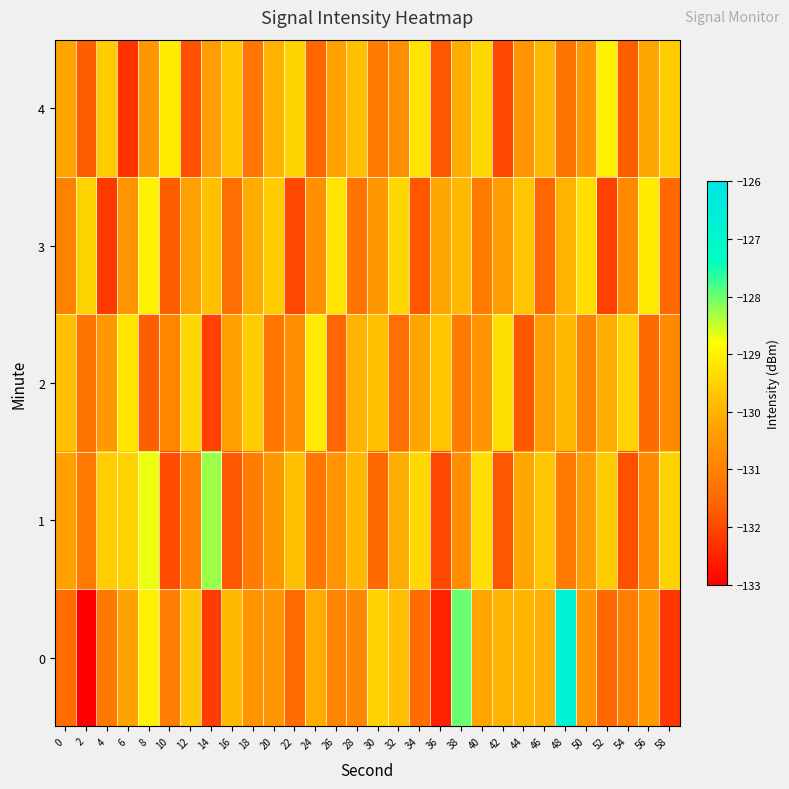

Reading left to right, extract all data points from this chart.

0: 0=-131.4	2=-133.0	4=-131.2	6=-130.3	8=-129.1	10=-131.1	12=-129.6	14=-132.2	16=-129.9	18=-130.6	20=-130.5	22=-131.5	24=-130.1	26=-130.9	28=-130.9	30=-129.5	32=-129.8	34=-131.5	36=-132.5	38=-128.0	40=-130.2	42=-130.0	44=-130.0	46=-130.0	48=-126.7	50=-130.5	52=-131.5	54=-131.1	56=-130.4	58=-132.2
1: 0=-130.3	2=-131.1	4=-129.6	6=-129.5	8=-128.7	10=-132.0	12=-131.0	14=-128.3	16=-131.8	18=-131.1	20=-130.5	22=-129.8	24=-131.2	26=-130.6	28=-129.9	30=-131.5	32=-130.1	34=-129.4	36=-132.0	38=-130.7	40=-129.3	42=-131.8	44=-130.2	46=-129.7	48=-131.1	50=-130.4	52=-129.6	54=-131.9	56=-130.8	58=-129.5
2: 0=-129.8	2=-131.3	4=-130.5	6=-129.2	8=-131.7	10=-130.9	12=-129.4	14=-132.1	16=-130.3	18=-129.6	20=-131.2	22=-130.7	24=-129.1	26=-131.6	28=-130.0	30=-129.8	32=-131.4	34=-130.2	36=-129.7	38=-131.1	40=-130.6	42=-129.3	44=-131.8	46=-130.4	48=-129.9	50=-131.0	52=-130.1	54=-129.5	56=-131.5	58=-130.8
3: 0=-131.0	2=-129.5	4=-132.2	6=-130.6	8=-129.0	10=-131.7	12=-130.3	14=-129.8	16=-131.4	18=-130.1	20=-129.6	22=-132.0	24=-130.7	26=-129.2	28=-131.3	30=-130.5	32=-129.4	34=-131.8	36=-130.2	38=-129.9	40=-131.1	42=-130.4	44=-129.7	46=-131.6	48=-130.0	50=-129.3	52=-132.1	54=-130.8	56=-129.1	58=-131.5
4: 0=-130.2	2=-131.7	4=-129.6	6=-132.3	8=-130.5	10=-129.1	12=-131.9	14=-130.4	16=-129.7	18=-131.2	20=-130.0	22=-129.5	24=-131.6	26=-130.3	28=-129.8	30=-131.1	32=-130.7	34=-129.2	36=-131.8	38=-130.1	40=-129.4	42=-132.0	44=-130.6	46=-129.9	48=-131.3	50=-130.5	52=-129.0	54=-131.7	56=-130.2	58=-129.6